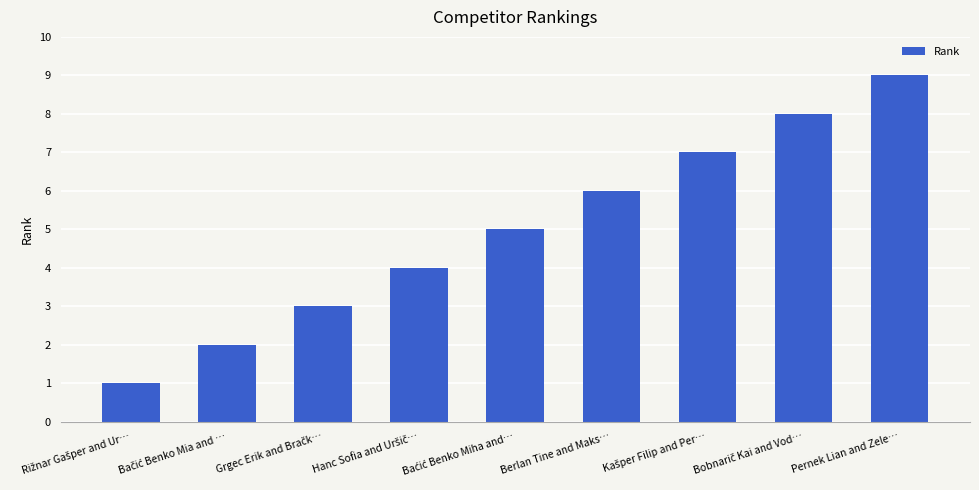

The chart shows a value of 2 at Berlan Tine and Maks…. True or false?

False